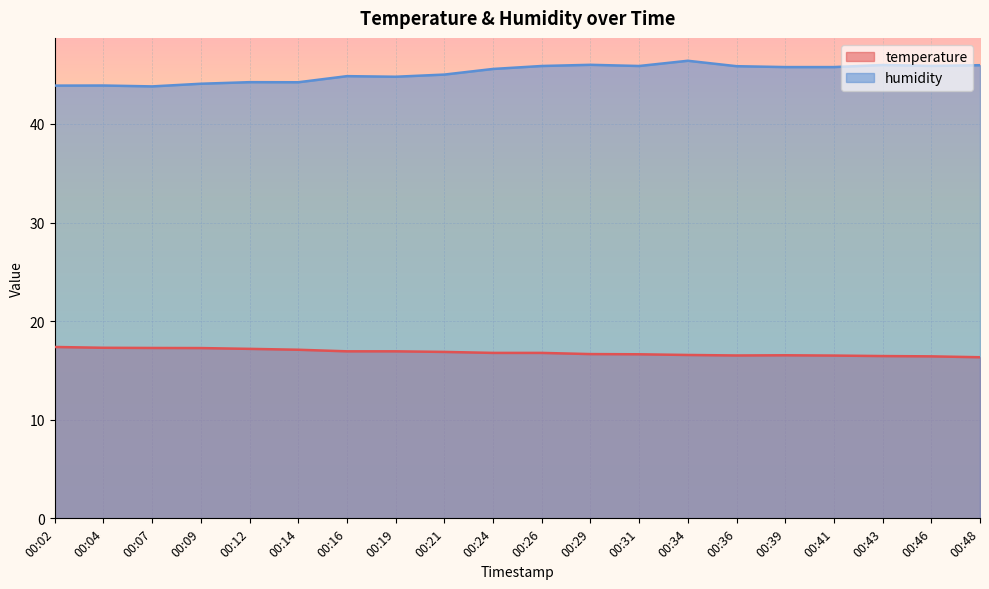

At 00:04, list the series in order from largest to smallest.

humidity, temperature